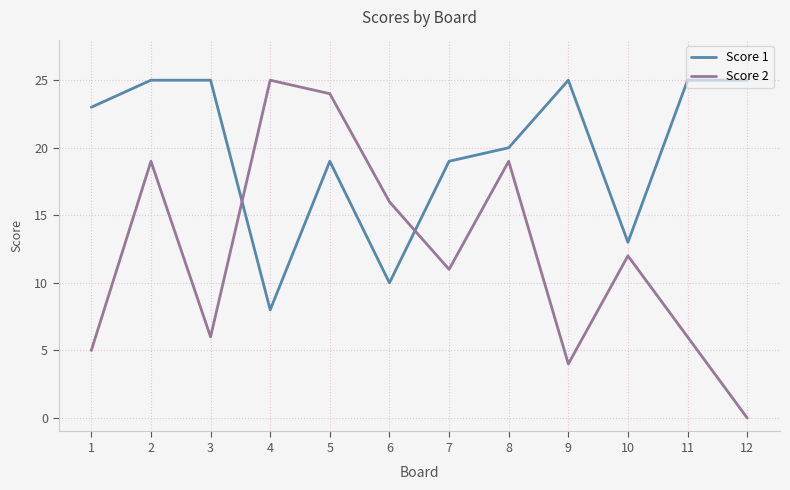

Count the number of categories in the chart.

12